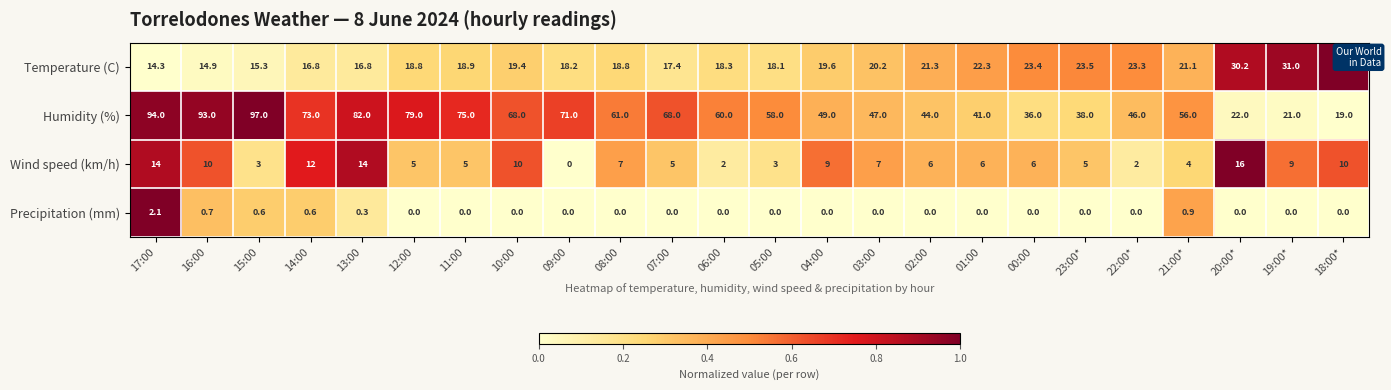

At 23:00*, list the series in order from largest to smallest.

Humidity (%), Temperature (C), Wind speed (km/h), Precipitation (mm)